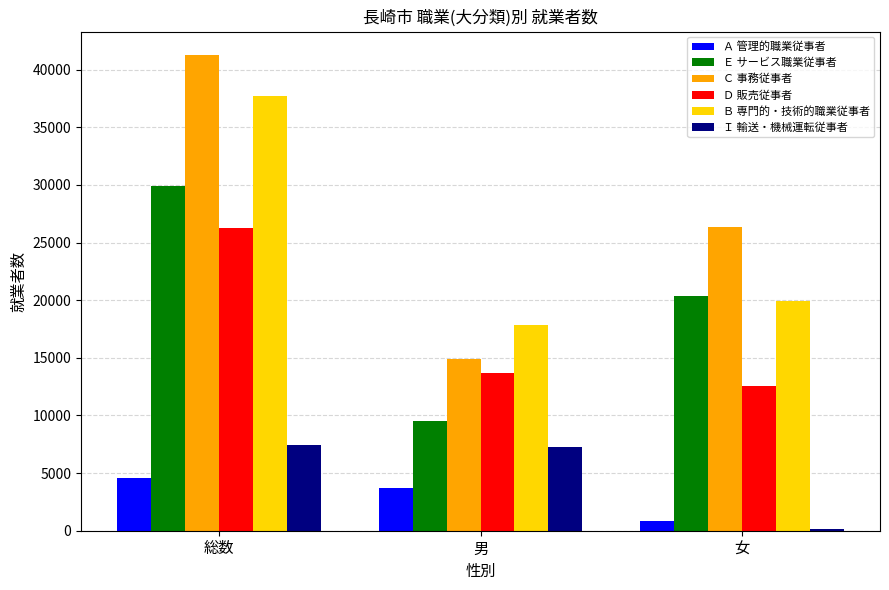

At which category is the sum across all series the highest?

総数